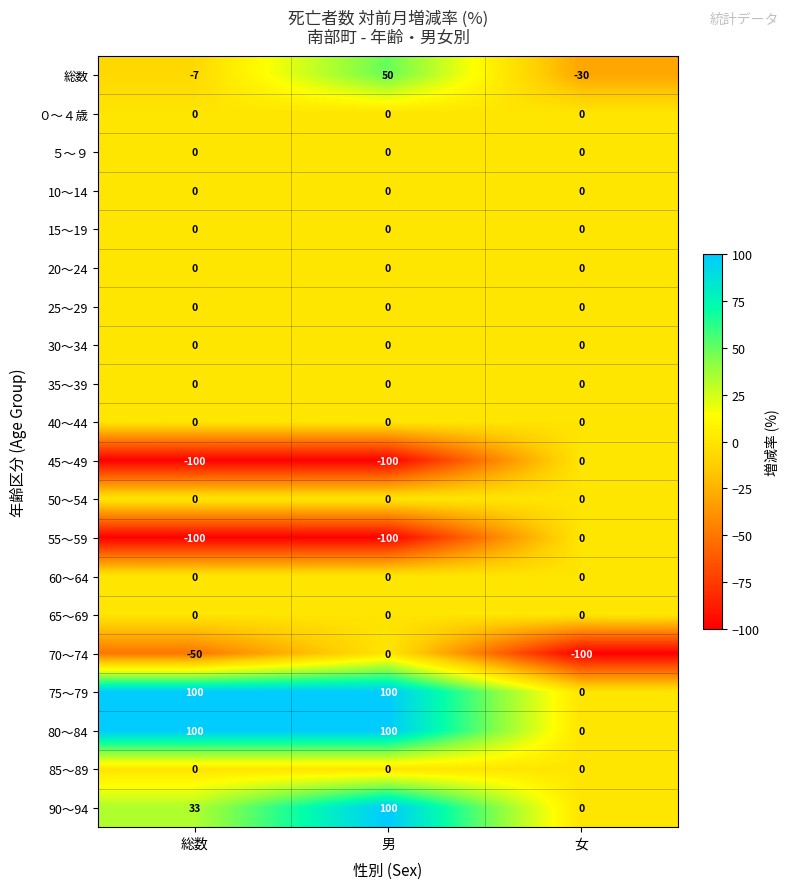

What is the total value across all series at 女?

-130